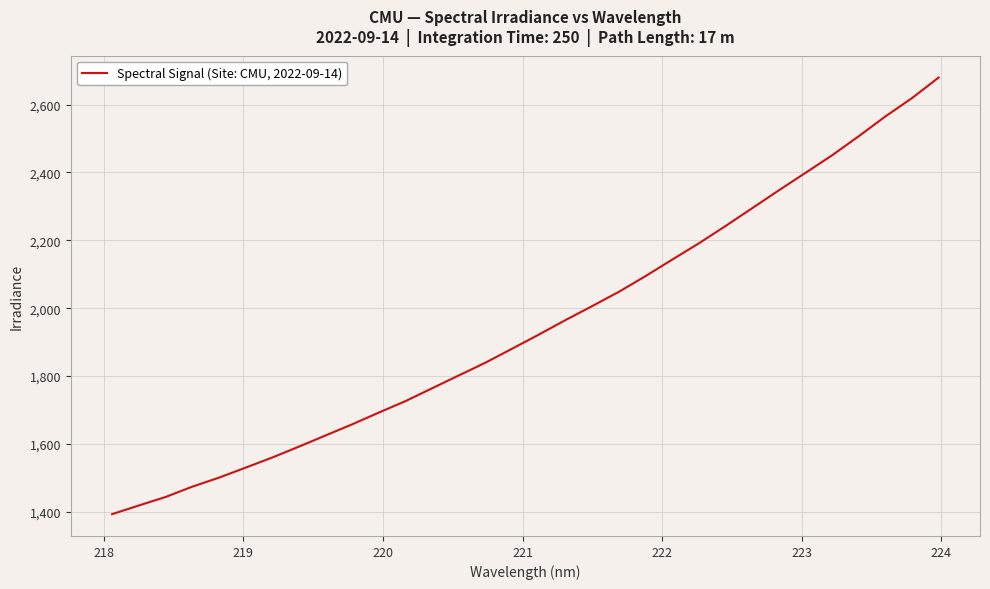

What is the maximum value shown in the chart?

2679.6